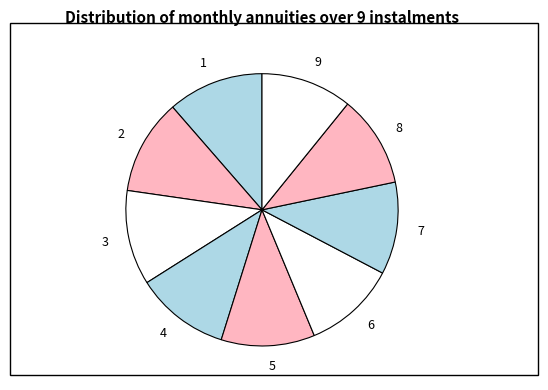

Is the sum of 7 and 6 greater than half?

No